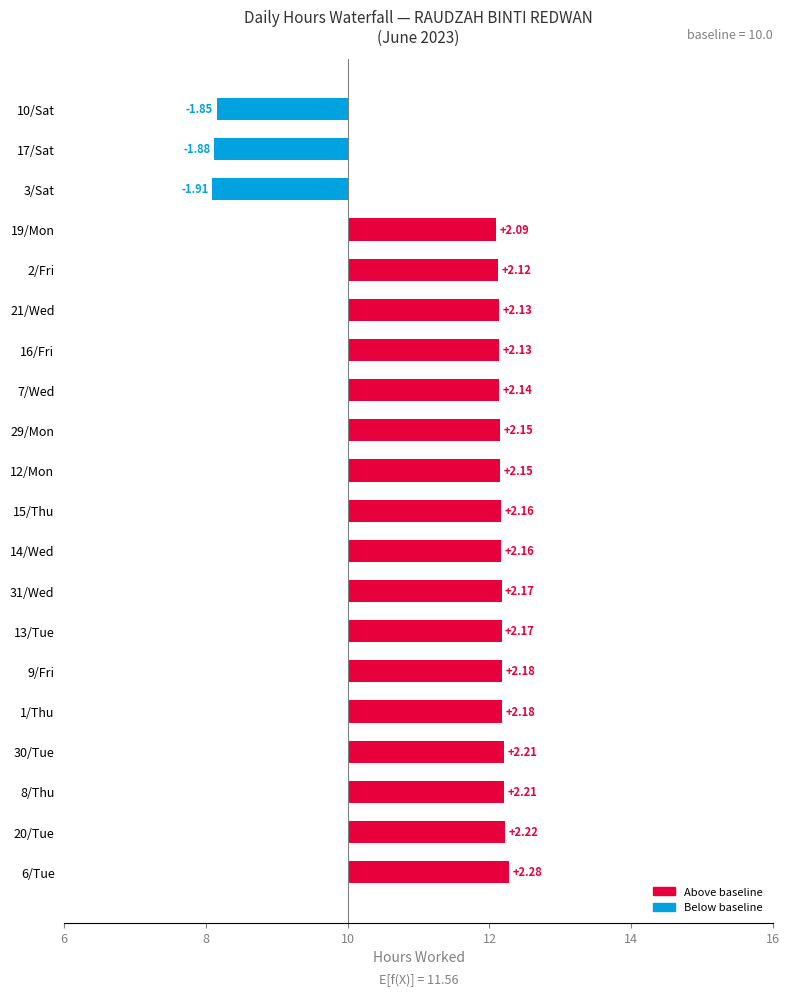

True or false: the data shows 3.0 at 2/Fri.

False